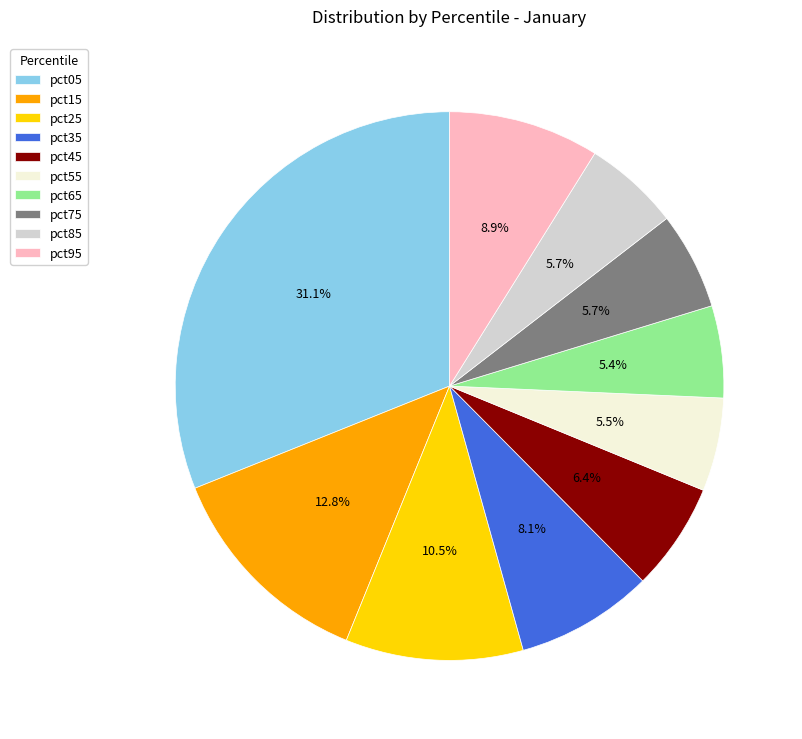

Which category has the biggest portion of the pie?

pct05